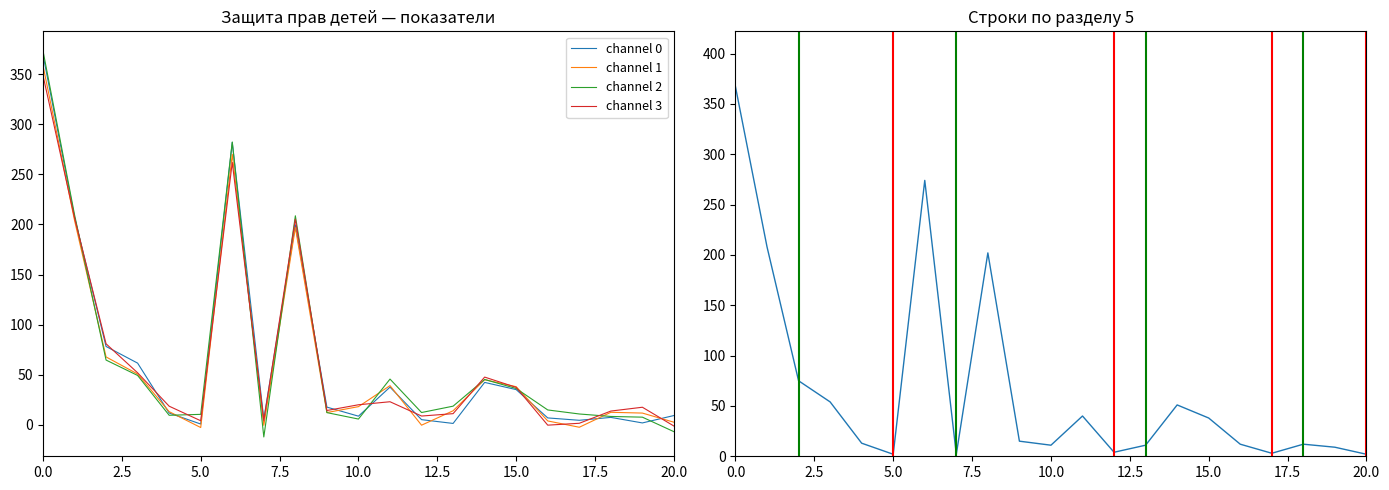

What is the label of the 1st point from the right?

20